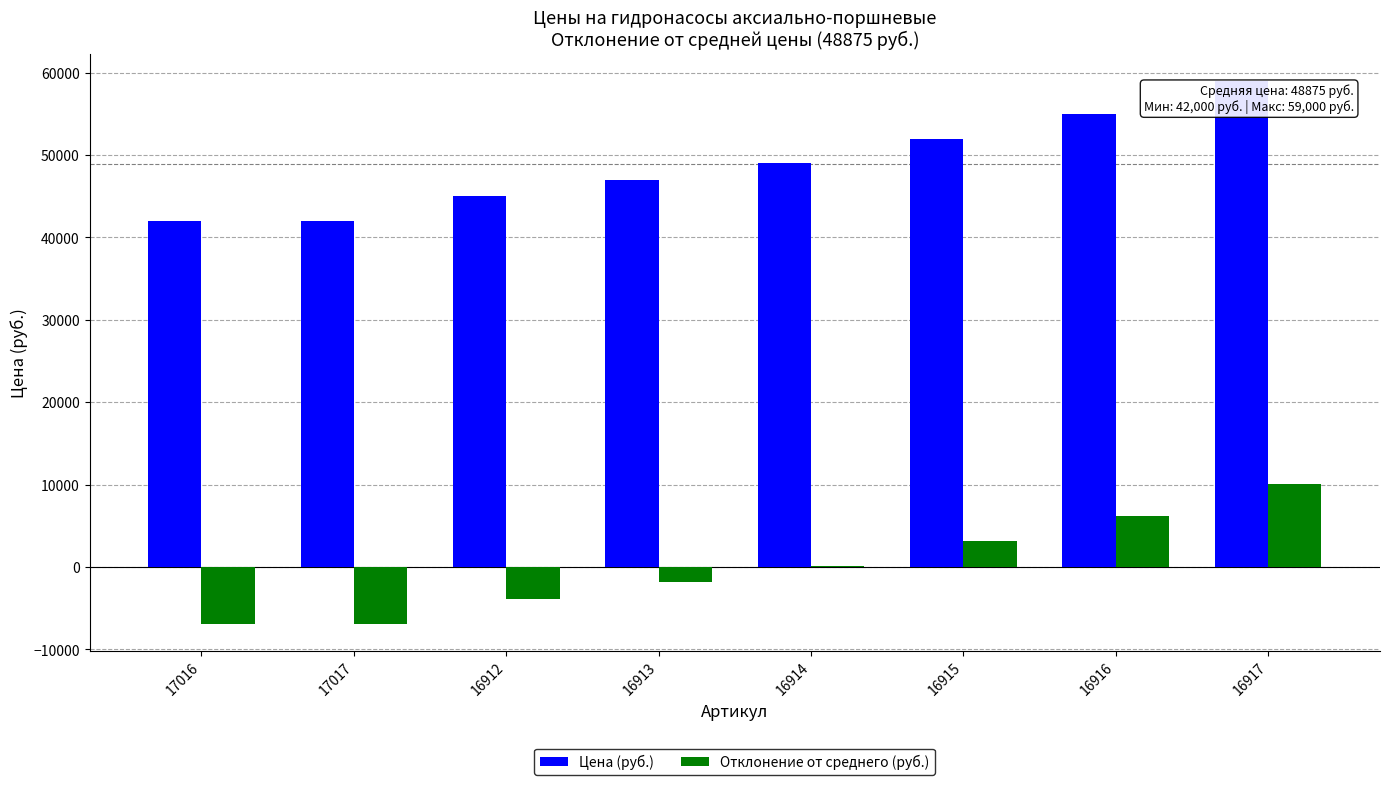

How many distinct data groups are displayed?

2